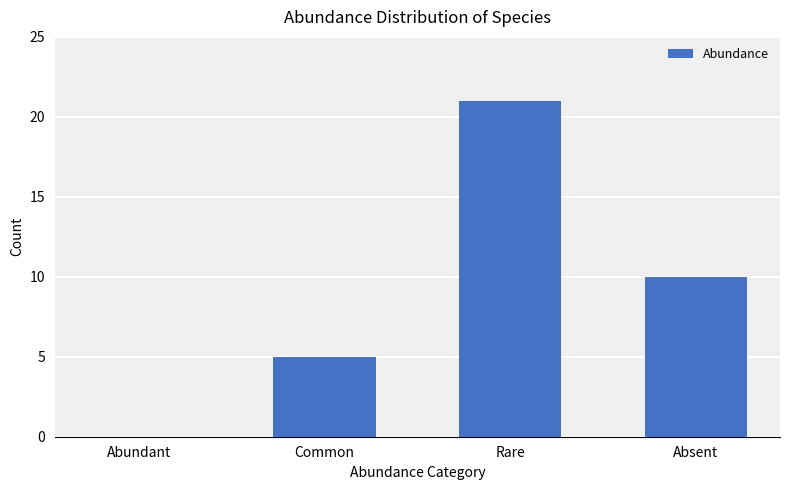

Approximately how many times larger is the value at Absent compared to Common?

2.0